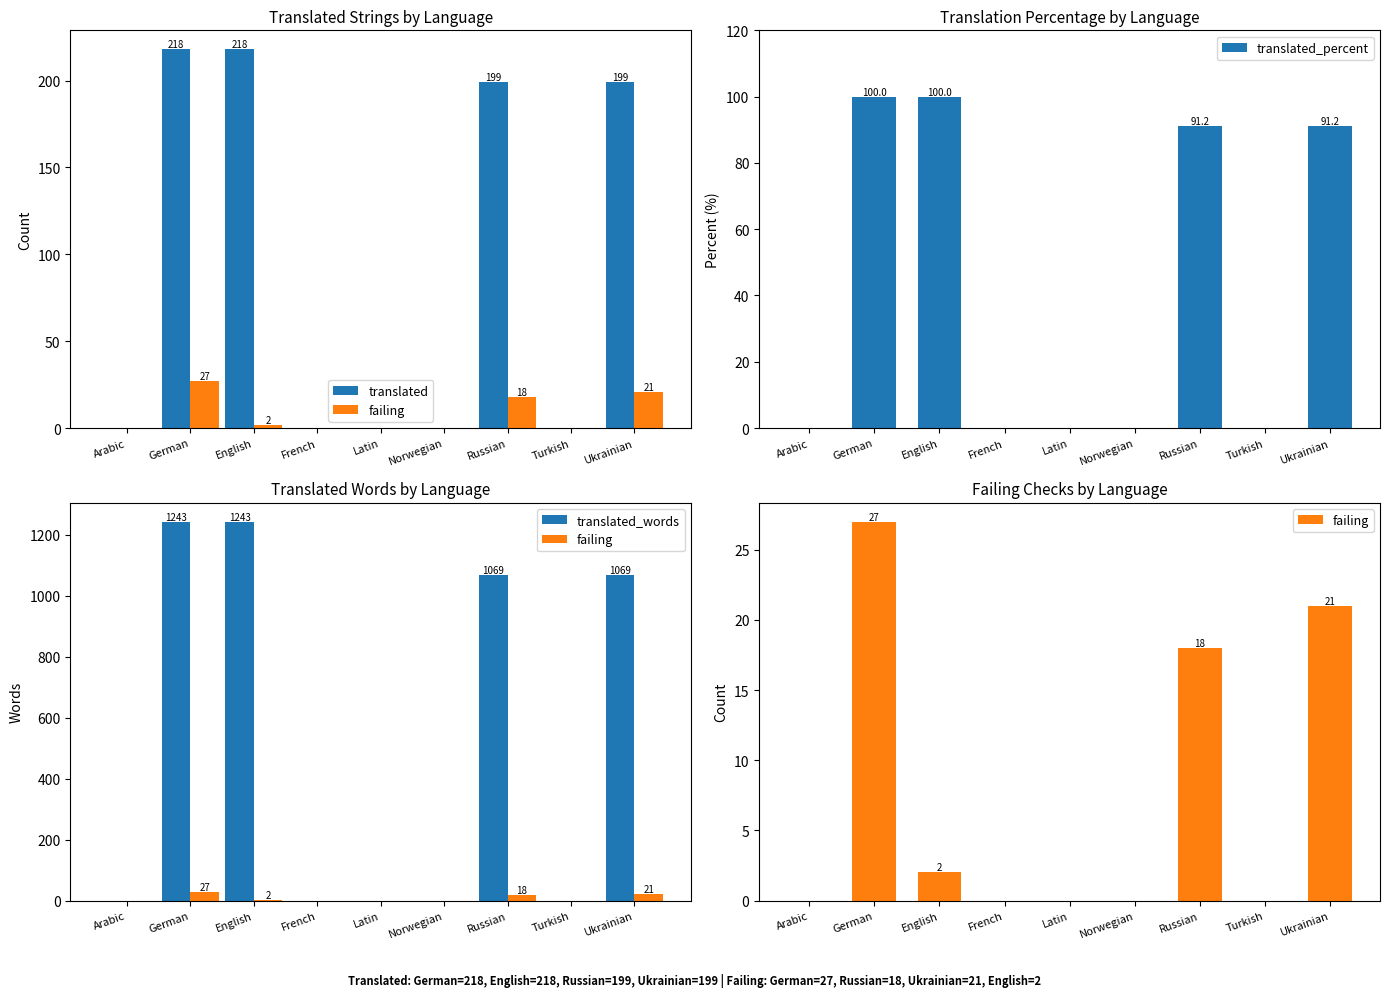

Is the value of translated at Arabic greater than the value of translated_percent at Latin?

No